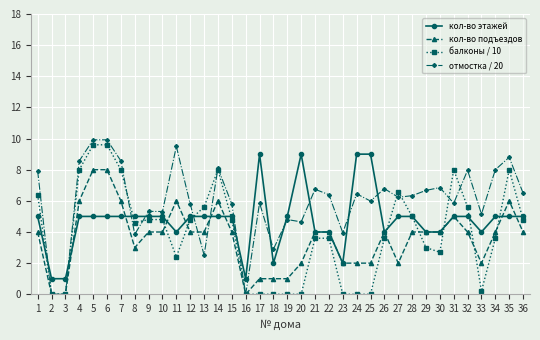

Is it true that кол-во этажей equals 5.0 at 34?

True